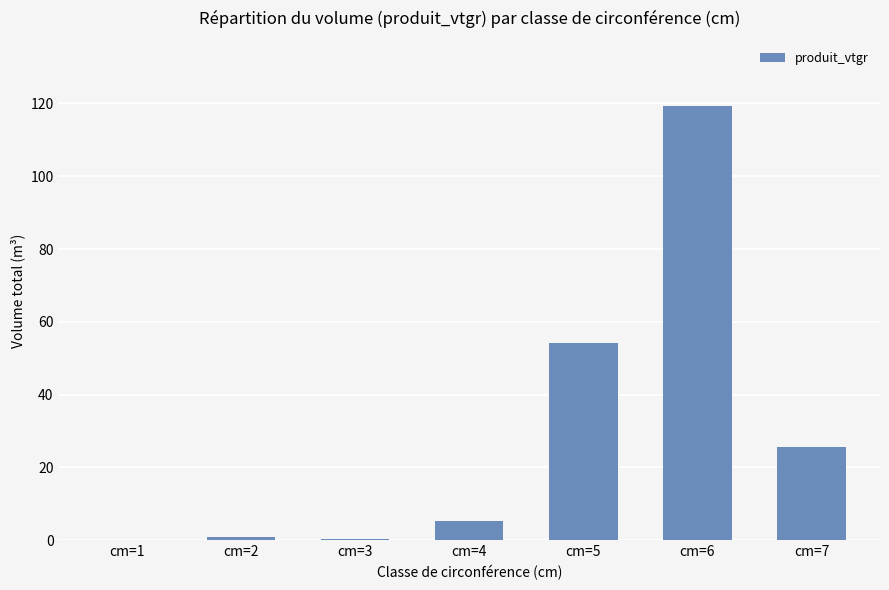

The chart shows a value of 25.5 at cm=7. True or false?

True